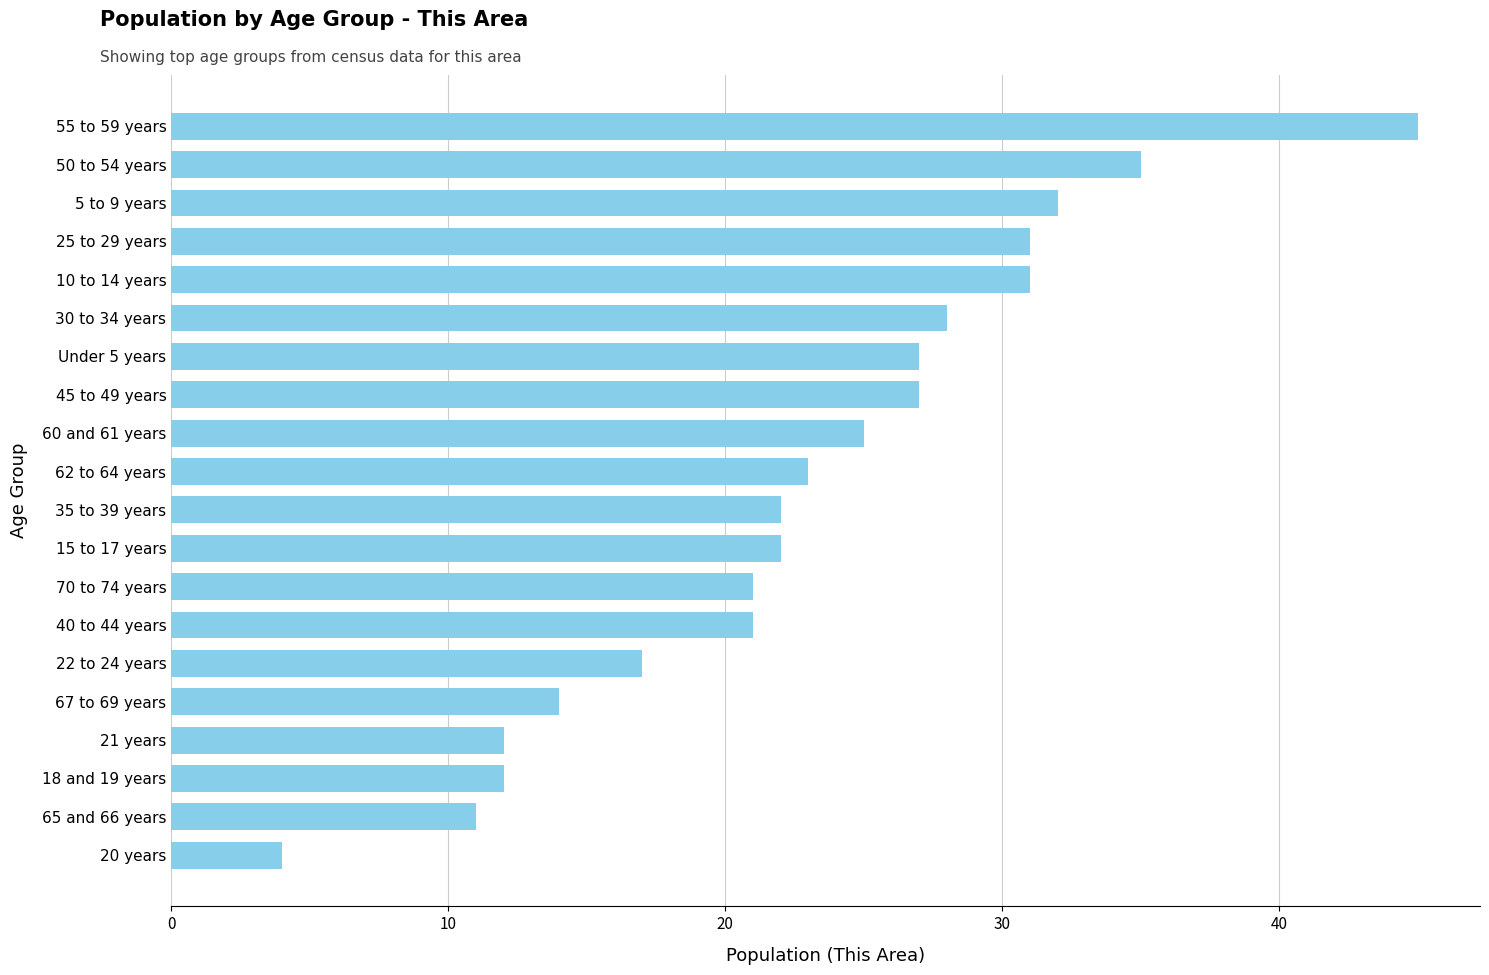

What is the difference between the maximum and second lowest values?

34